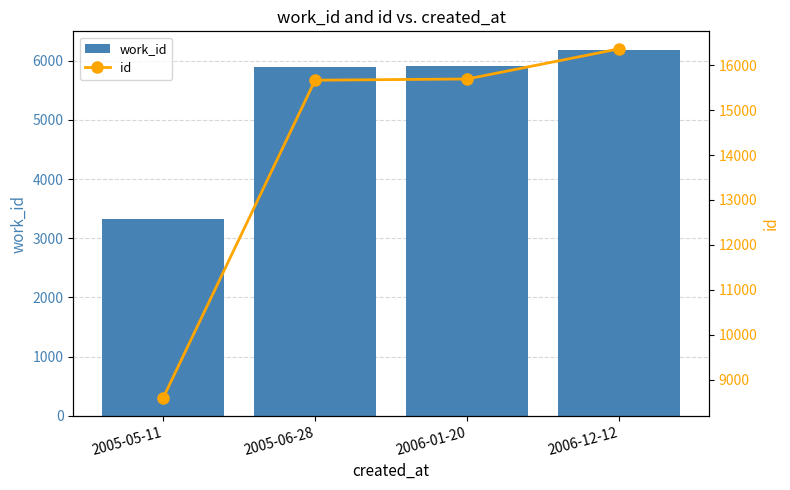

Reading left to right, list all the values displayed in this chart.

work_id: 3319	5900	5919	6188
id: 8586	15667	15694	16366